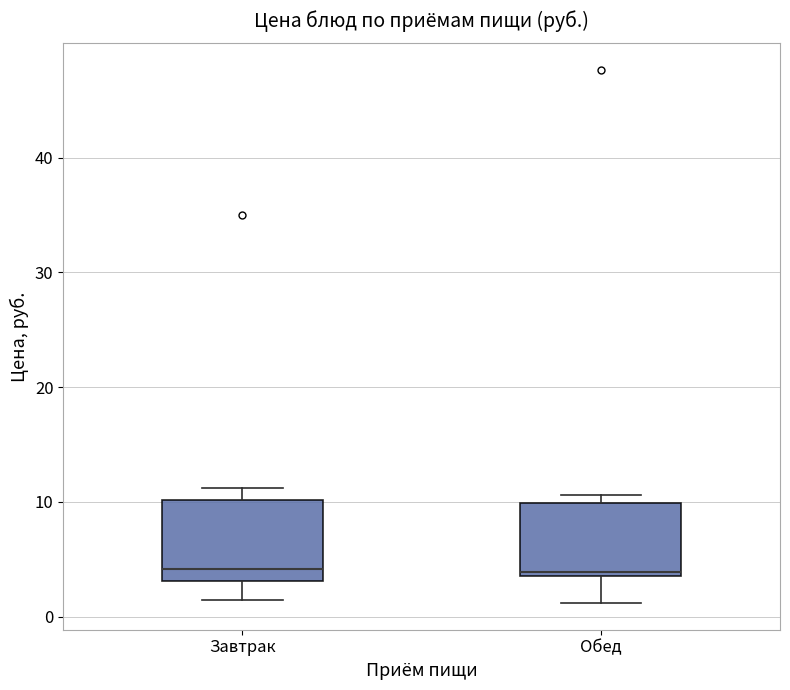

Reading left to right, transcribe this box plot: for each box, give where its median line is, the range the box spans, and where its two whiskers end, as read against the y-axis. The values are not printed on the chart, so give them approximately, as read against the axis.

Завтрак: median 4, box 3 to 10, whiskers 1 to 11
Обед: median 4 (just above the box's lower edge), box 4 to 10, whiskers 1 to 11